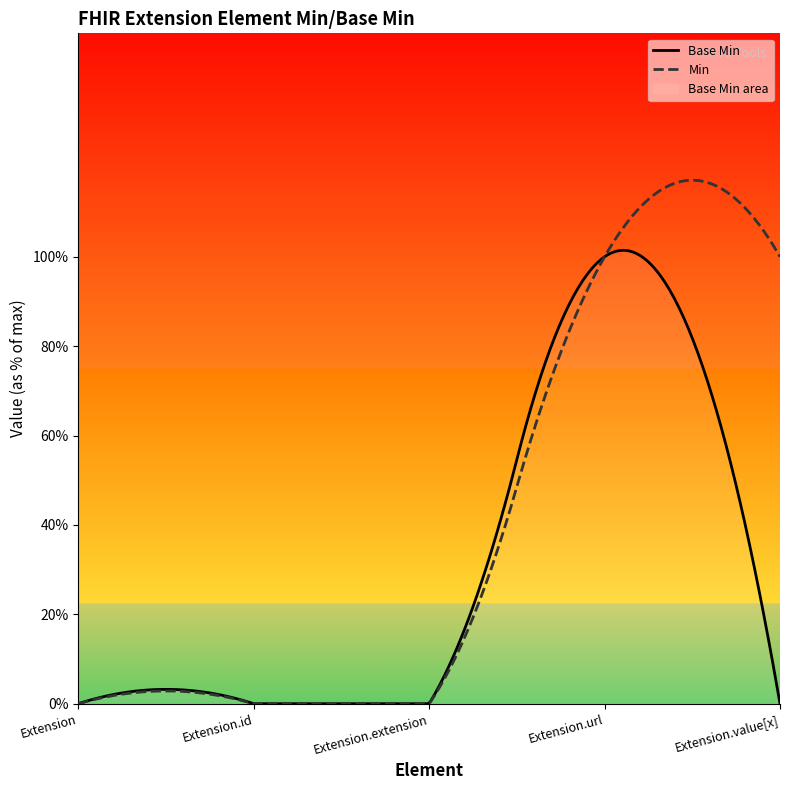

Reading left to right, extract all data points from this chart.

Extension=0	Extension.id=0	Extension.extension=0	Extension.url=1	Extension.value[x]=0